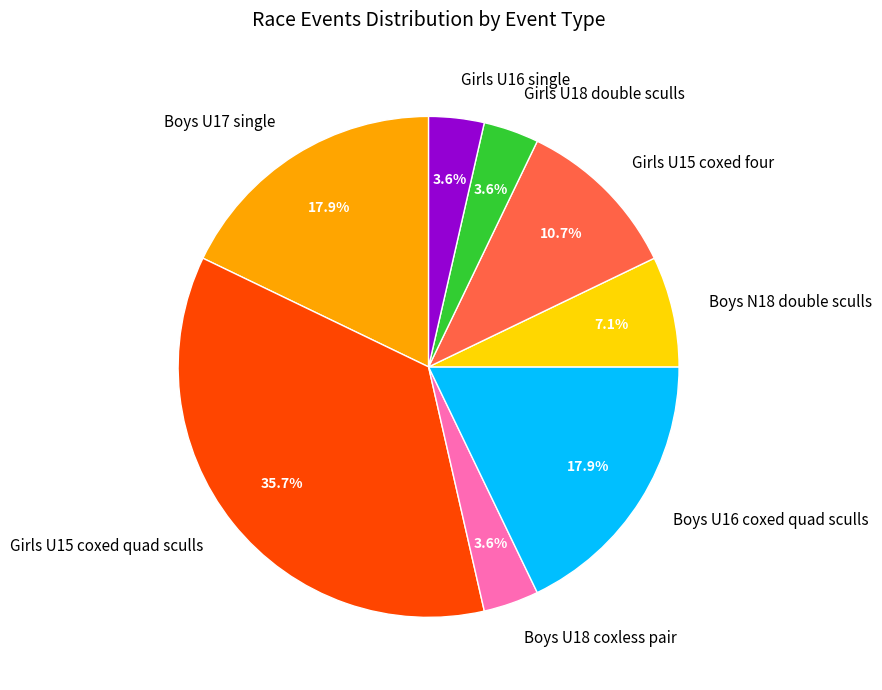

The Girls U18 double sculls slice represents 4% of the pie. True or false?

True